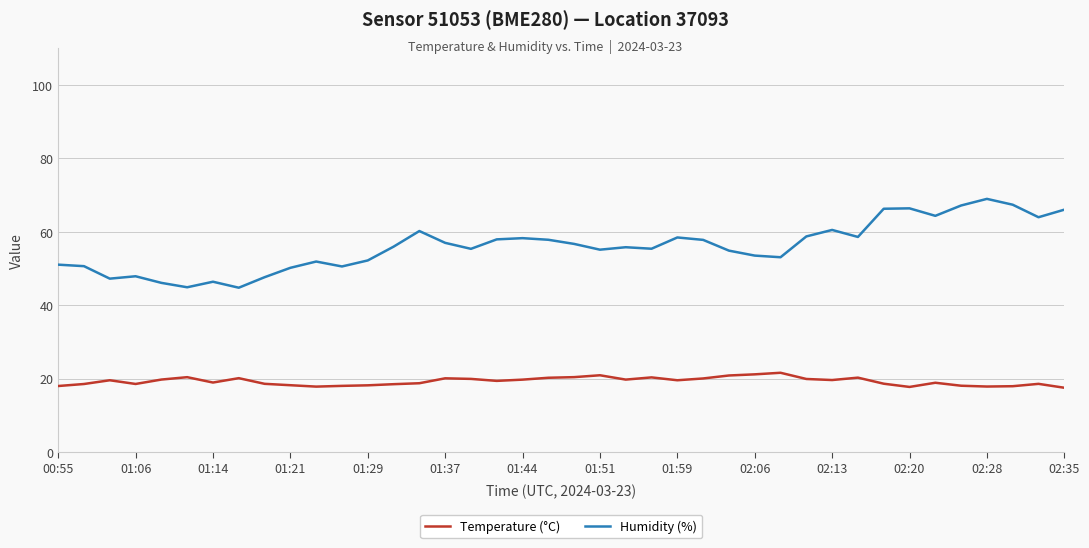

List the series in order of their peak value, highest first.

Humidity (%), Temperature (°C)